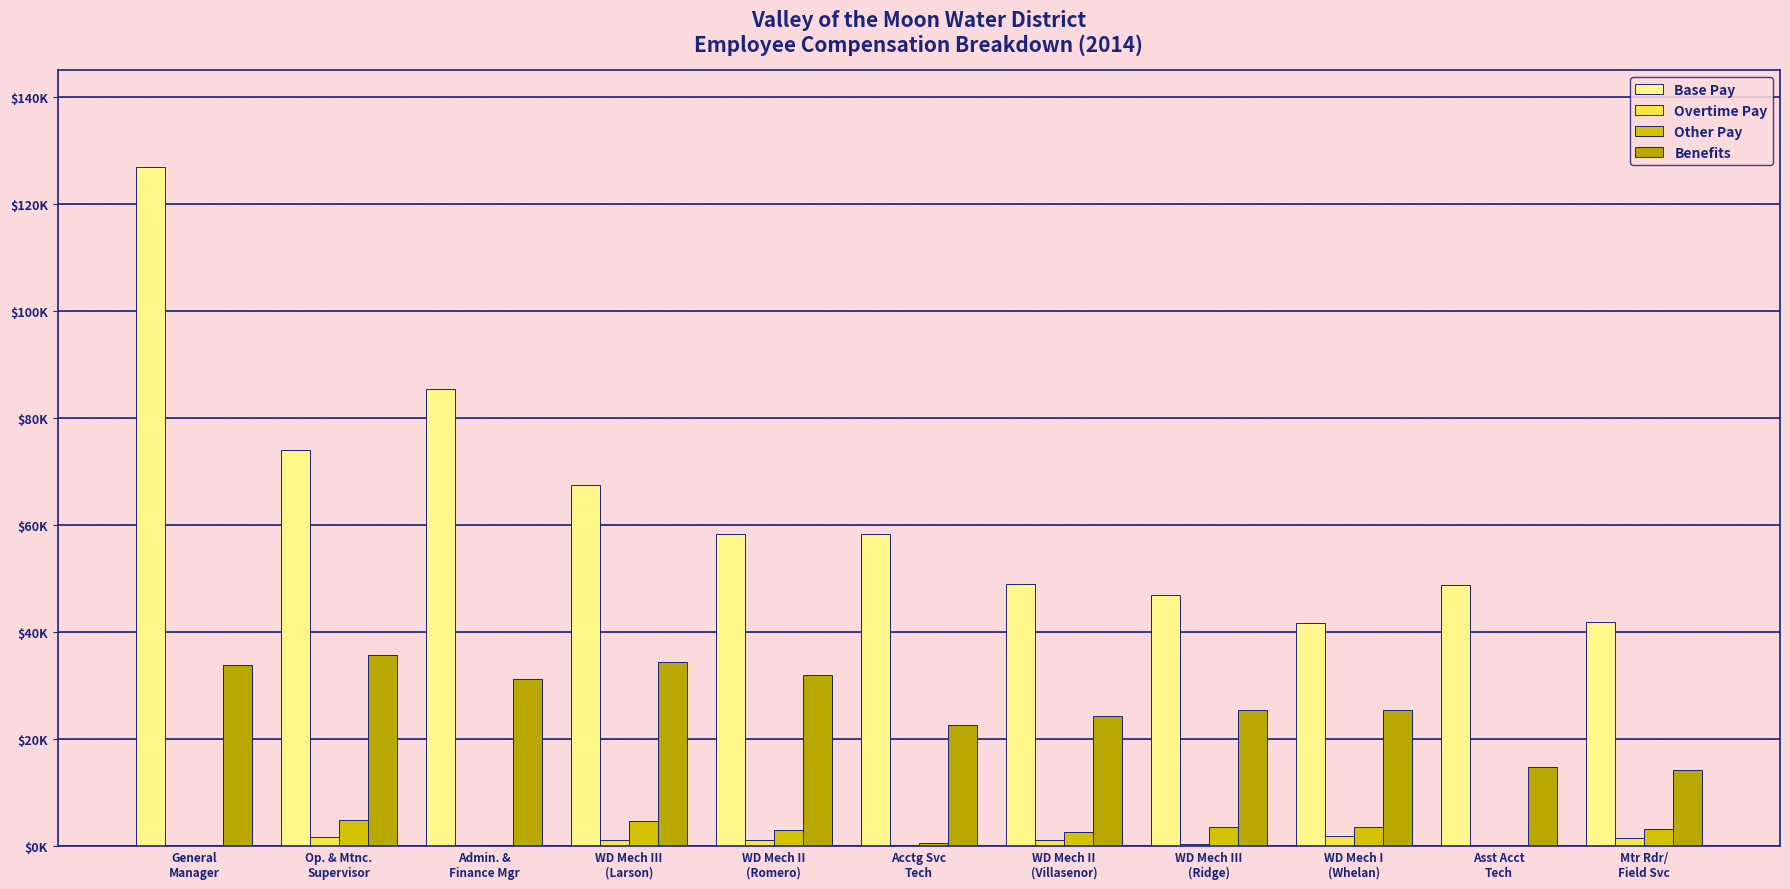

Are the bars horizontal?

No